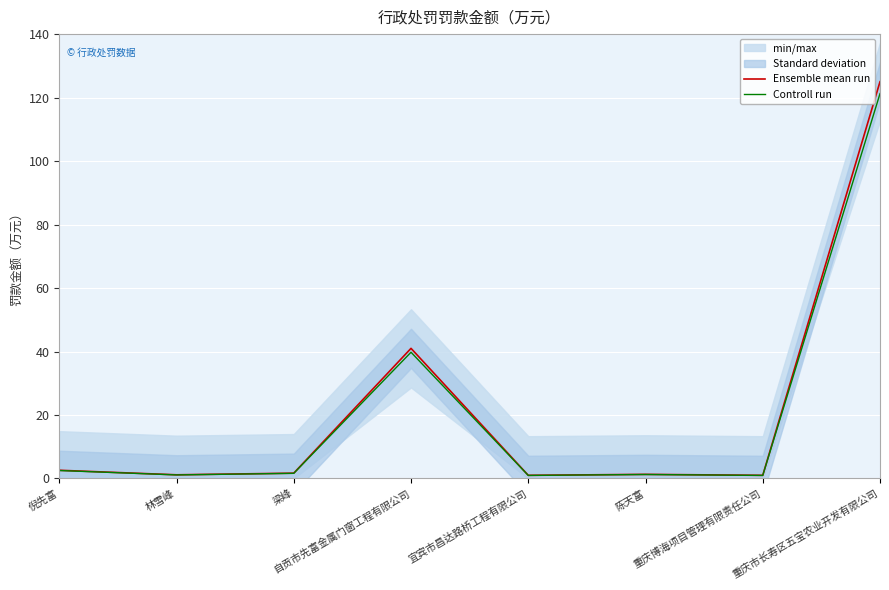

Rank the series by their maximum value, from lowest to highest.

Controll run, Ensemble mean run